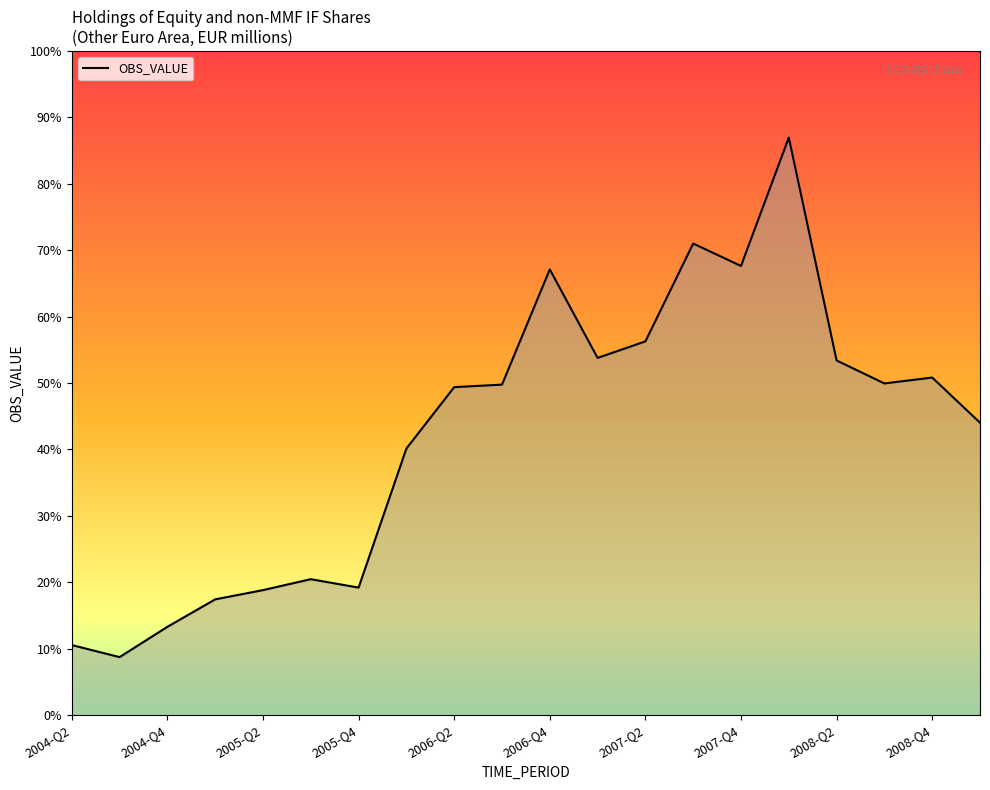

Reading left to right, list all the values displayed in this chart.

2004-Q2=250.0	2004-Q3=207.0	2004-Q4=315.0	2005-Q1=413.0	2005-Q2=446.0	2005-Q3=485.0	2005-Q4=455.0	2006-Q1=951.0	2006-Q2=1170.0	2006-Q3=1179.0	2006-Q4=1590.0	2007-Q1=1274.2	2007-Q2=1333.2	2007-Q3=1682.2	2007-Q4=1602.2	2008-Q1=2060.2	2008-Q2=1265.2	2008-Q3=1183.2	2008-Q4=1204.2	2009-Q1=1043.2